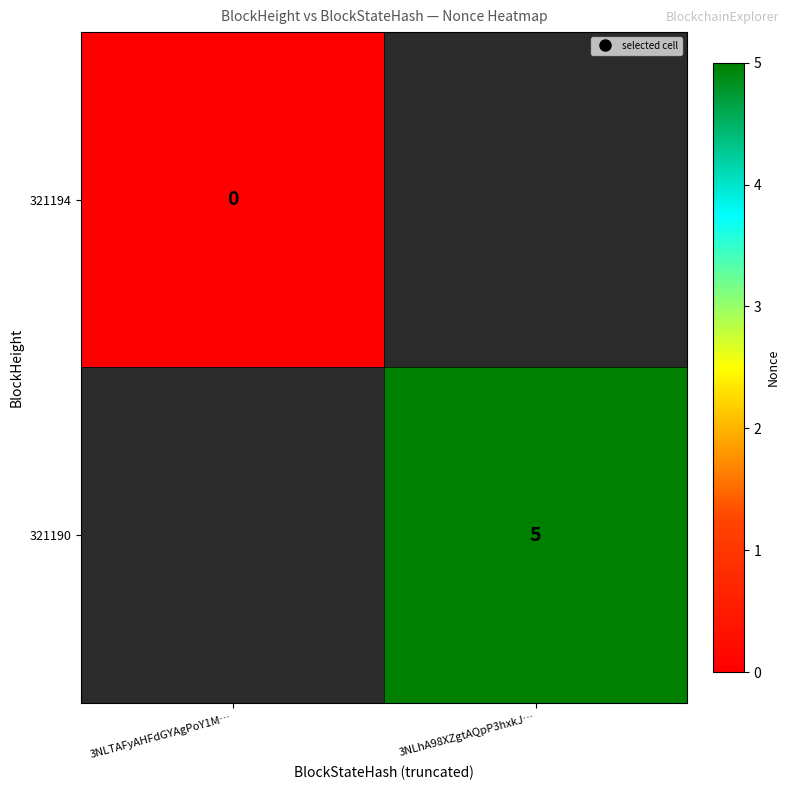

The 321194 series shows 0.0 at 3NLTAFyAHFdGYAgPoY1M…. True or false?

True